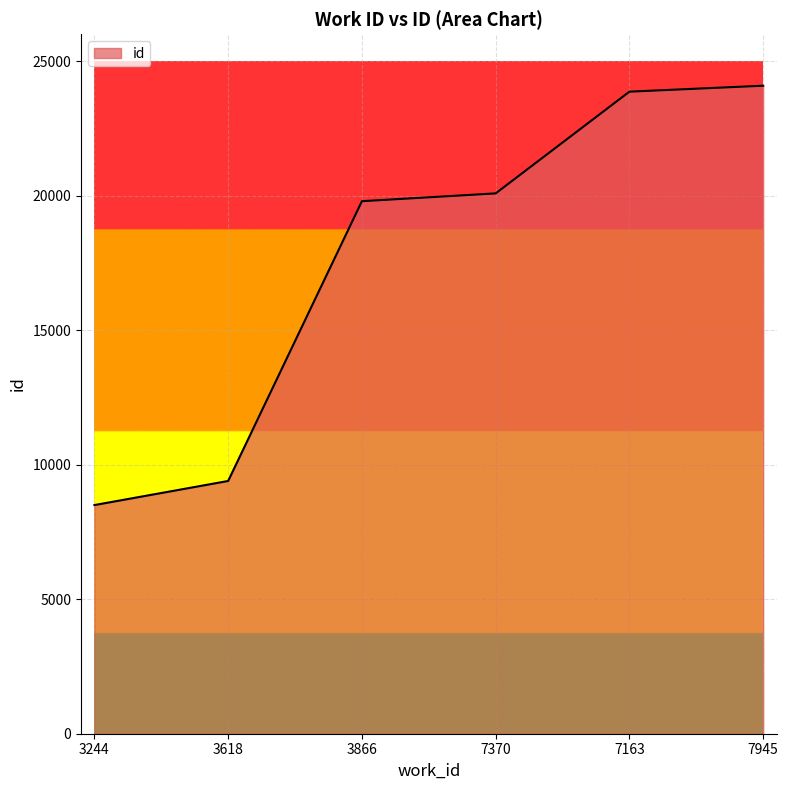

True or false: the data has more than 1 interior local peaks.

False